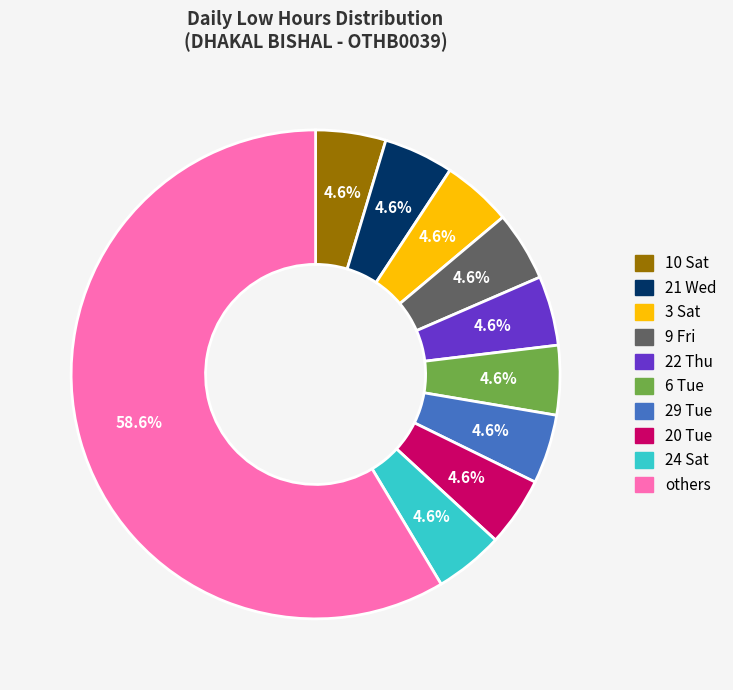

Does any single category account for the majority?

Yes